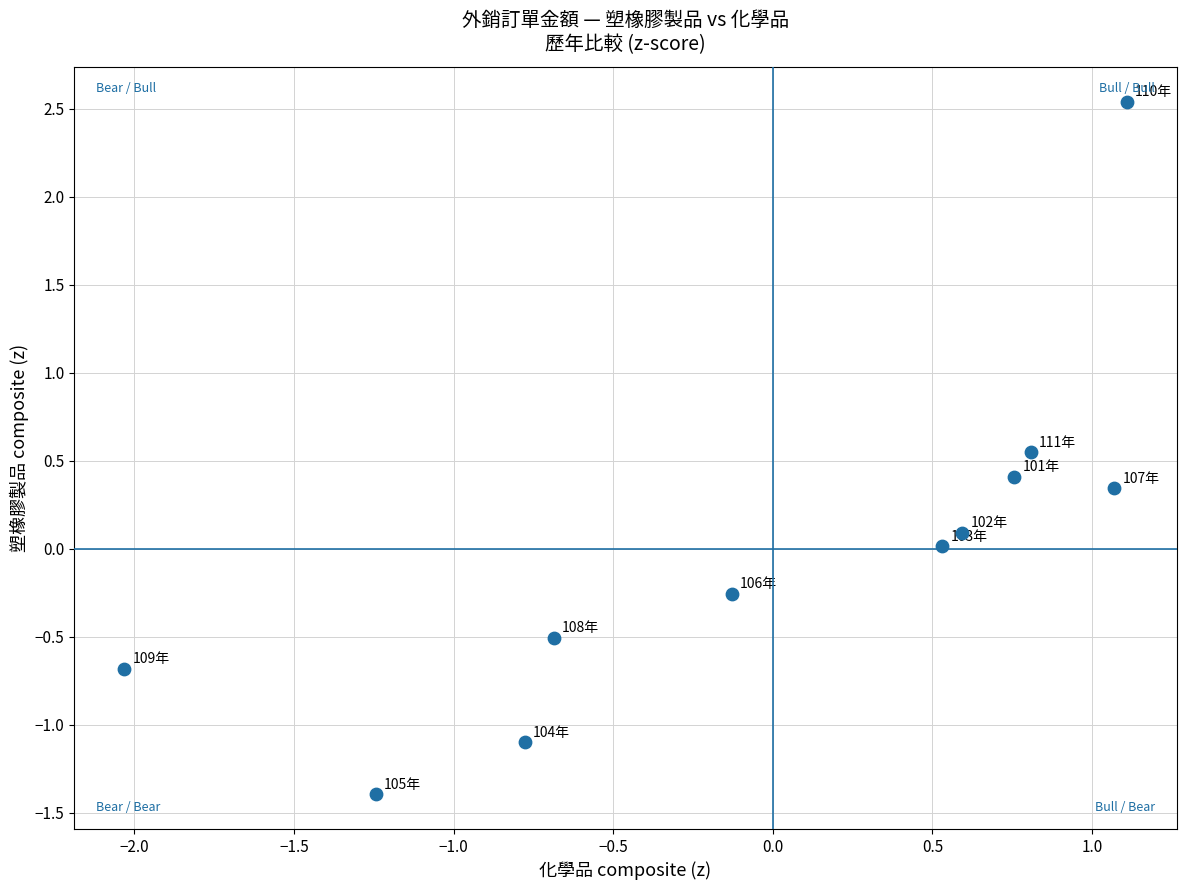

What is the range of X values (max minus min)?

3.1